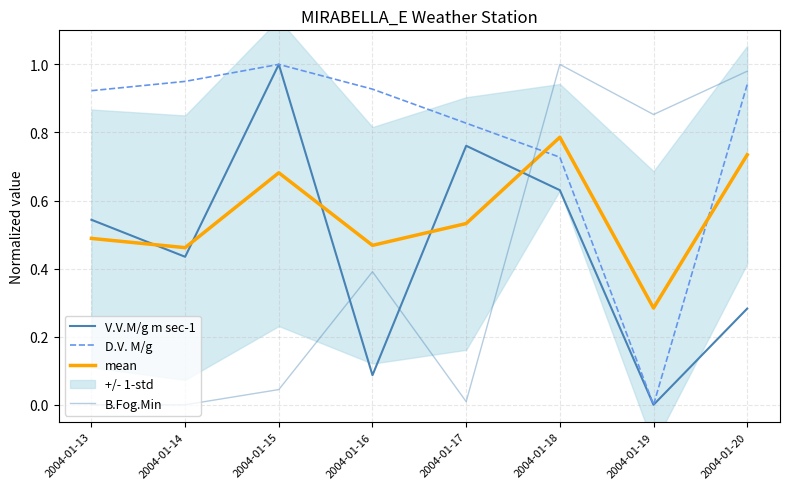

Between 2004-01-20 and 2004-01-17, which is larger?

2004-01-17